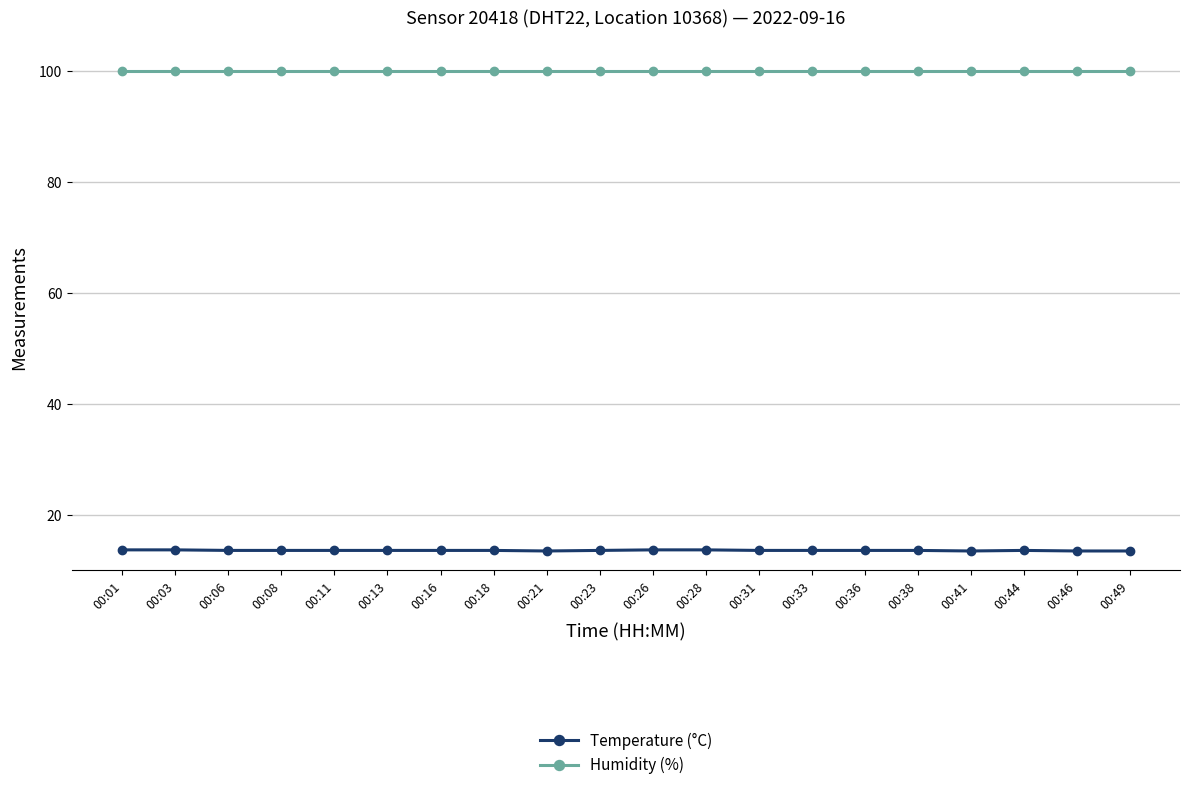

Rank the series by their maximum value, from highest to lowest.

Humidity (%), Temperature (°C)